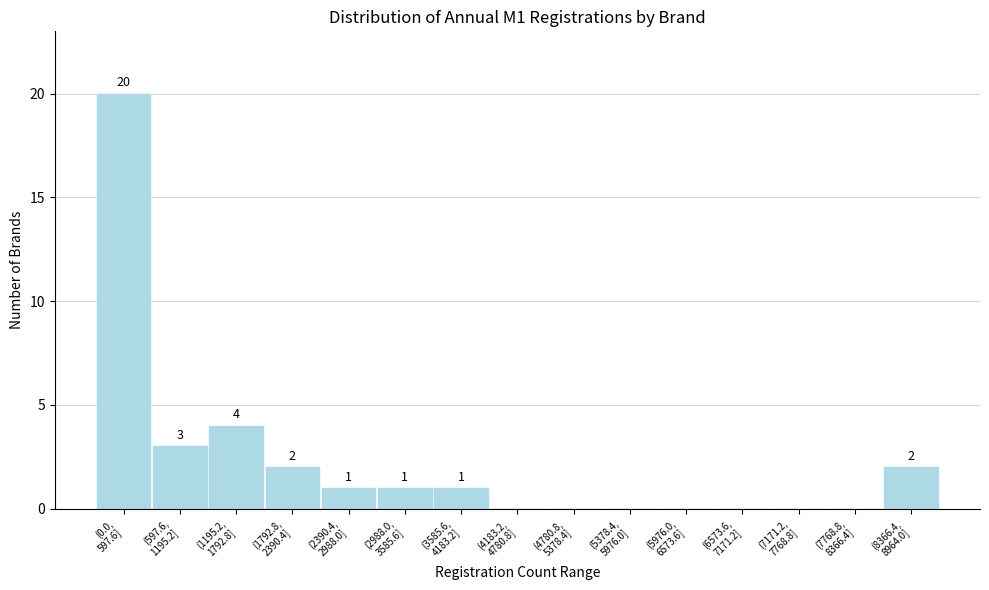

What is the sum of all values?

34